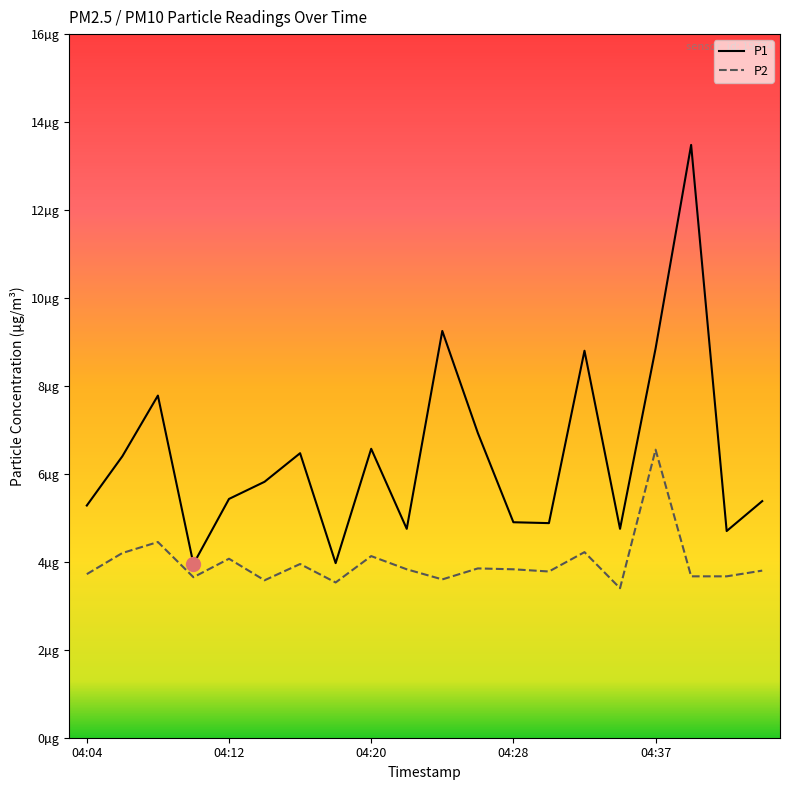

At which label is P2 closest to 4?

04:16